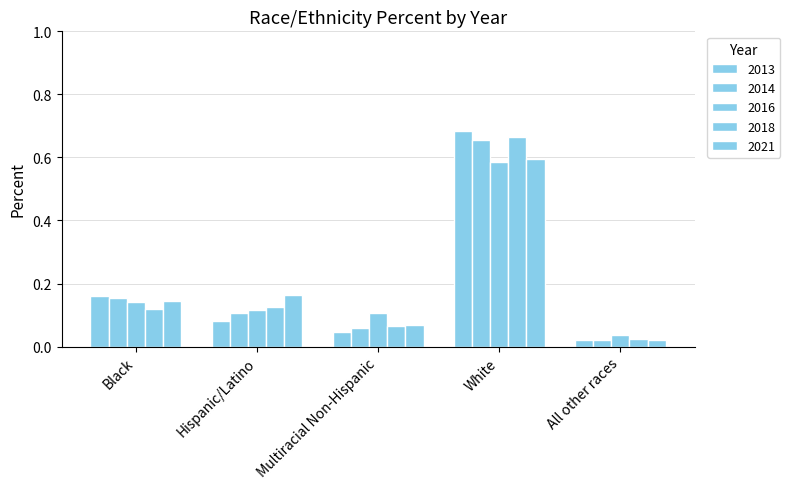

Reading left to right, transcribe all the data shown in this chart.

2013: 0.2	0.1	0.0	0.7	0.0
2014: 0.2	0.1	0.1	0.7	0.0
2016: 0.1	0.1	0.1	0.6	0.0
2018: 0.1	0.1	0.1	0.7	0.0
2021: 0.1	0.2	0.1	0.6	0.0